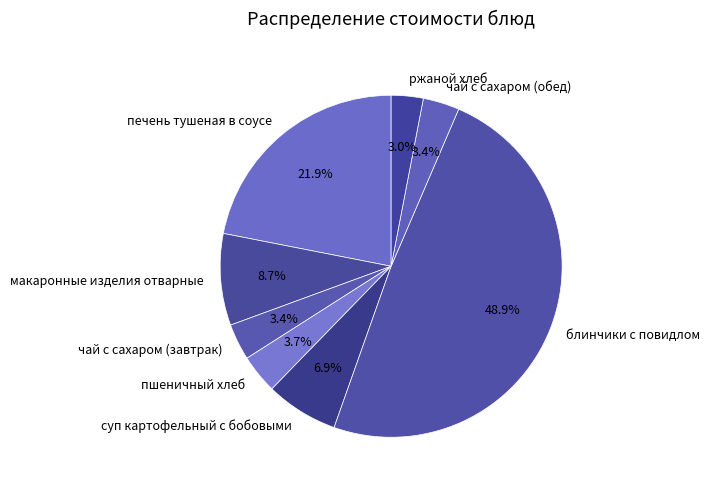

How many segments does this pie chart have?

8